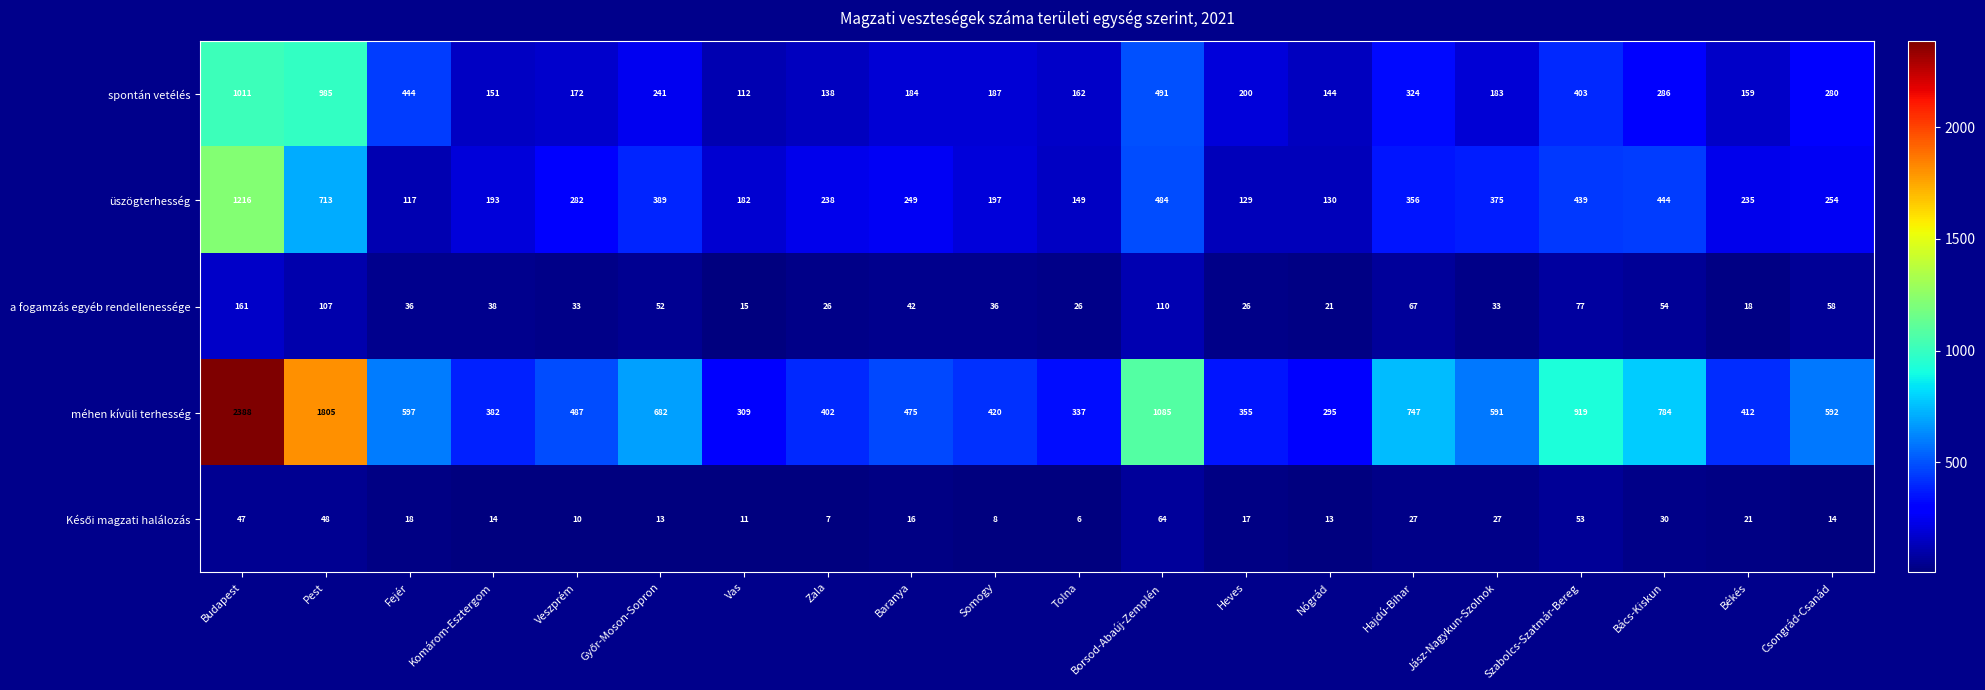

How many distinct data groups are displayed?

5